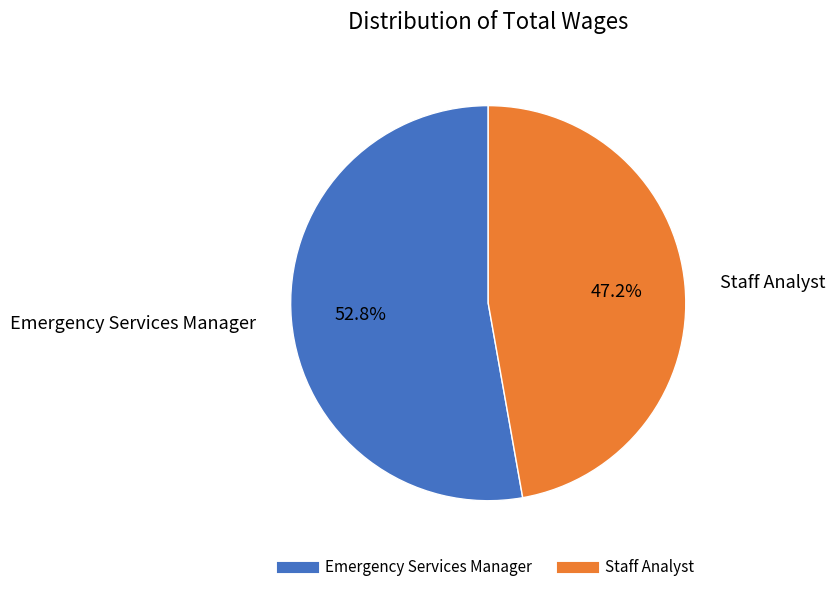

What portion of the pie excludes Emergency Services Manager?

47.2%